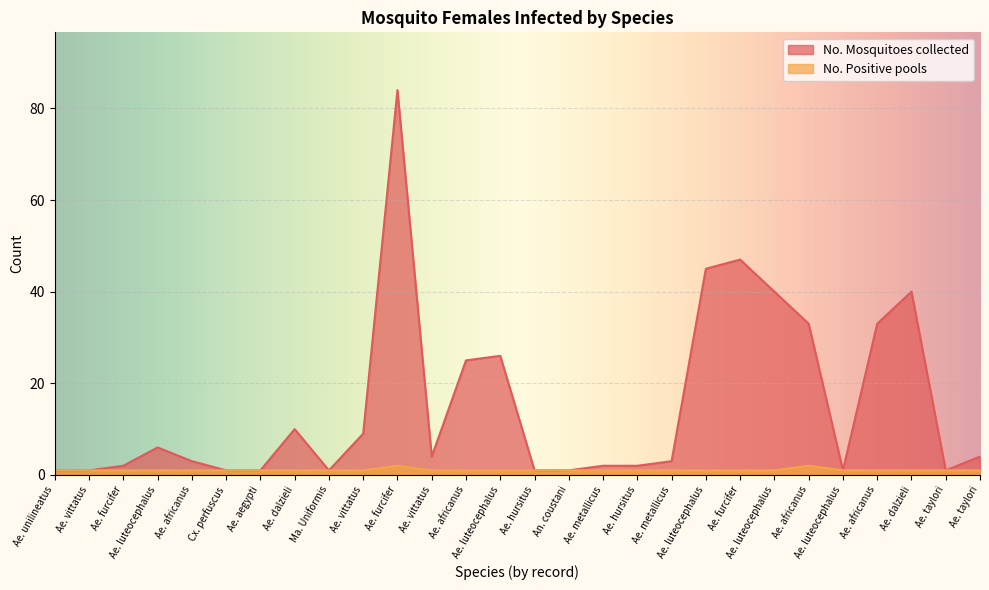

What is the difference between the maximum and minimum values in the No. Positive pools series?

1